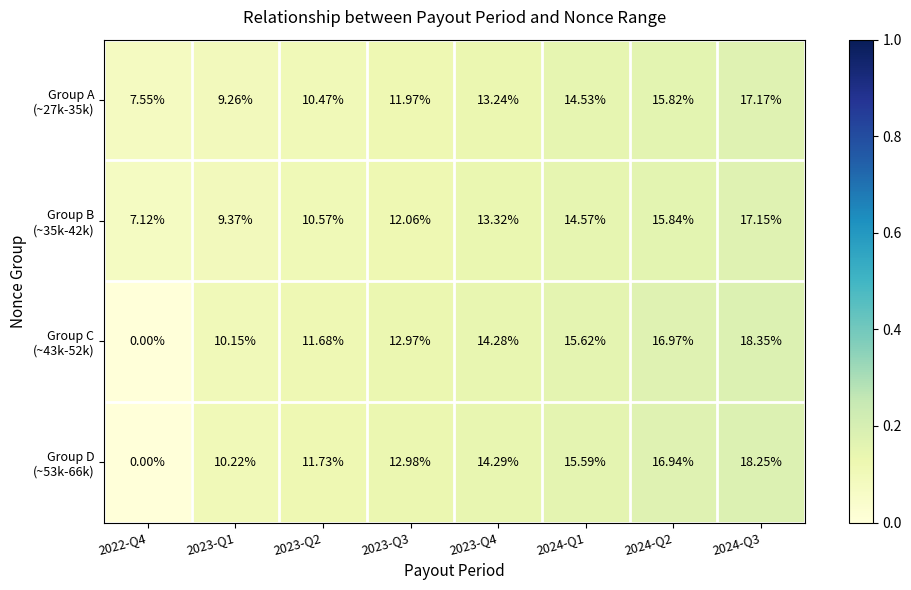

What is the total value across all series at 2023-Q4?

55.1